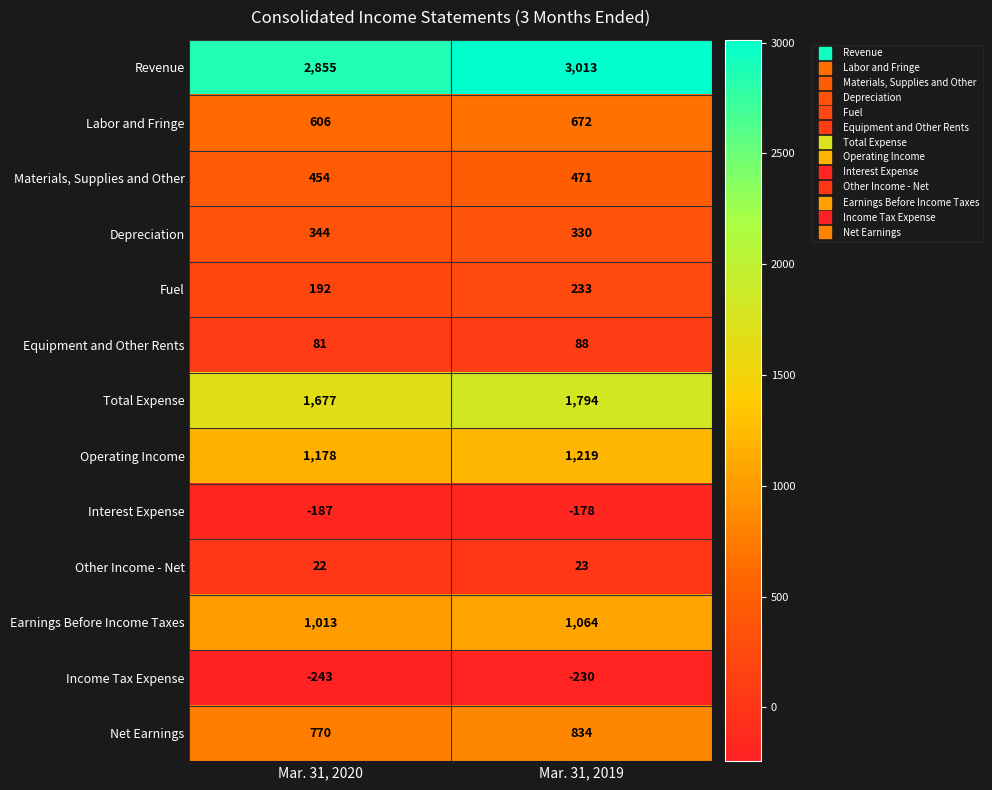

Reading right to left, transcribe all the data shown in this chart.

Revenue: Mar. 31, 2019=3013	Mar. 31, 2020=2855
Labor and Fringe: Mar. 31, 2019=672	Mar. 31, 2020=606
Materials, Supplies and Other: Mar. 31, 2019=471	Mar. 31, 2020=454
Depreciation: Mar. 31, 2019=330	Mar. 31, 2020=344
Fuel: Mar. 31, 2019=233	Mar. 31, 2020=192
Equipment and Other Rents: Mar. 31, 2019=88	Mar. 31, 2020=81
Total Expense: Mar. 31, 2019=1794	Mar. 31, 2020=1677
Operating Income: Mar. 31, 2019=1219	Mar. 31, 2020=1178
Interest Expense: Mar. 31, 2019=-178	Mar. 31, 2020=-187
Other Income - Net: Mar. 31, 2019=23	Mar. 31, 2020=22
Earnings Before Income Taxes: Mar. 31, 2019=1064	Mar. 31, 2020=1013
Income Tax Expense: Mar. 31, 2019=-230	Mar. 31, 2020=-243
Net Earnings: Mar. 31, 2019=834	Mar. 31, 2020=770